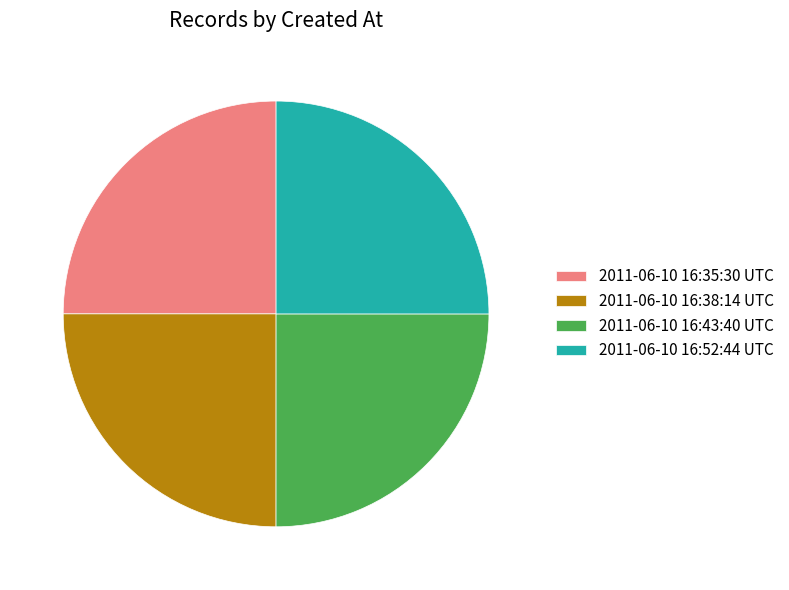

Is it true that 2011-06-10 16:52:44 UTC is 39% of the pie?

False